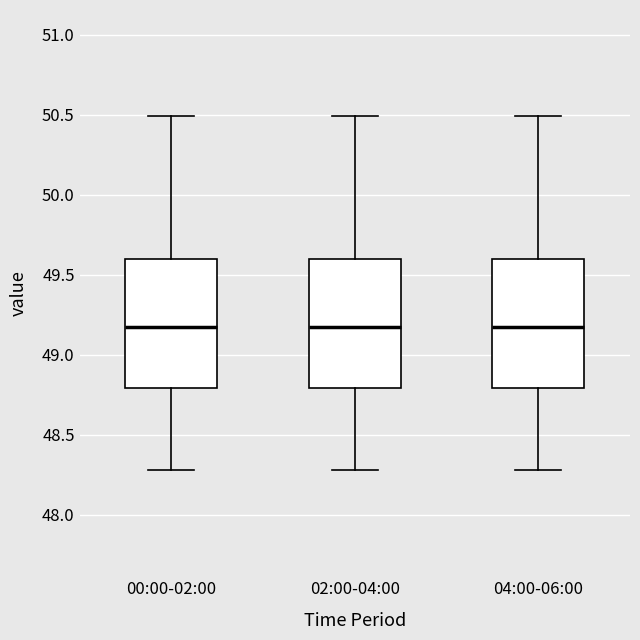

Reading left to right, read every box against the y-axis: the position of its median line, the range the box covers, and the ends of its whiskers. The values are not printed on the chart, so give them approximately, as read against the axis.

00:00-02:00: median 49.2, box 48.8 to 49.6, whiskers 48.3 to 50.5
02:00-04:00: median 49.2, box 48.8 to 49.6, whiskers 48.3 to 50.5
04:00-06:00: median 49.2, box 48.8 to 49.6, whiskers 48.3 to 50.5